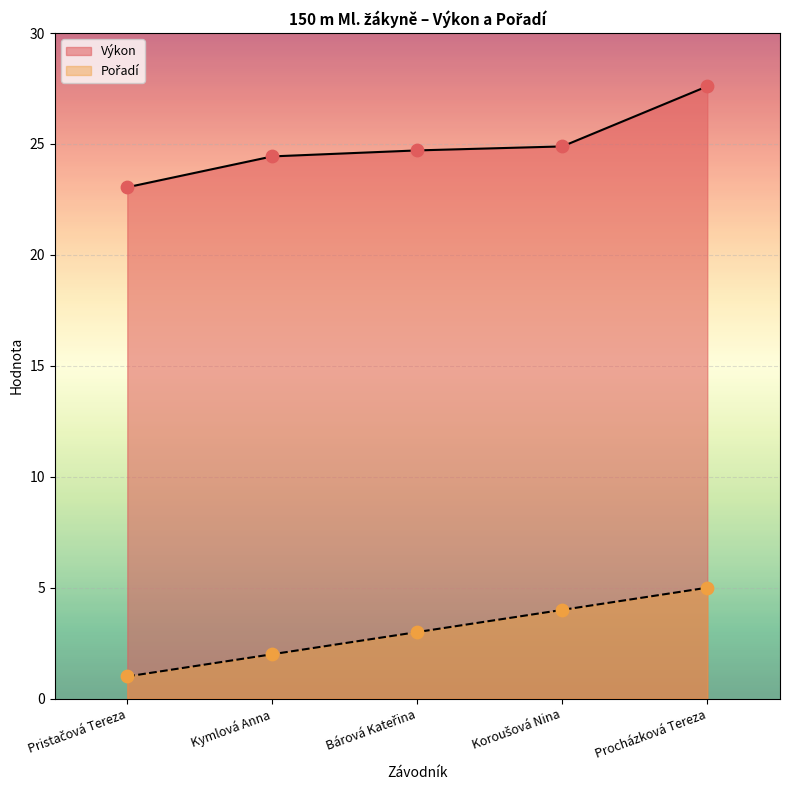

Which series has the largest total across all categories?

Výkon